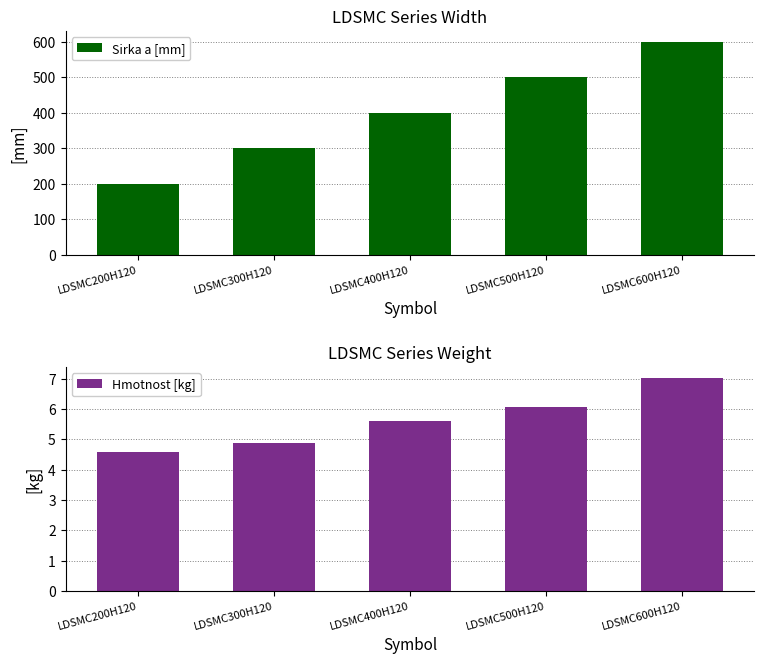

Rank the series by their maximum value, from highest to lowest.

Sirka a [mm], Hmotnost [kg]